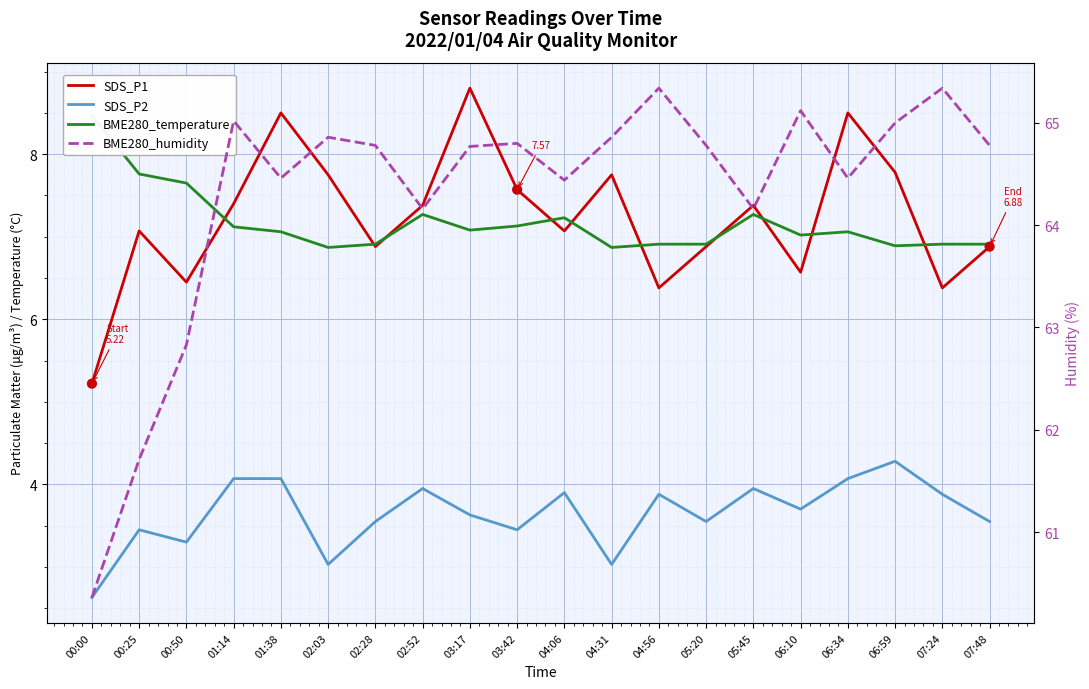

Which series reaches the minimum Y coordinate?

SDS_P2